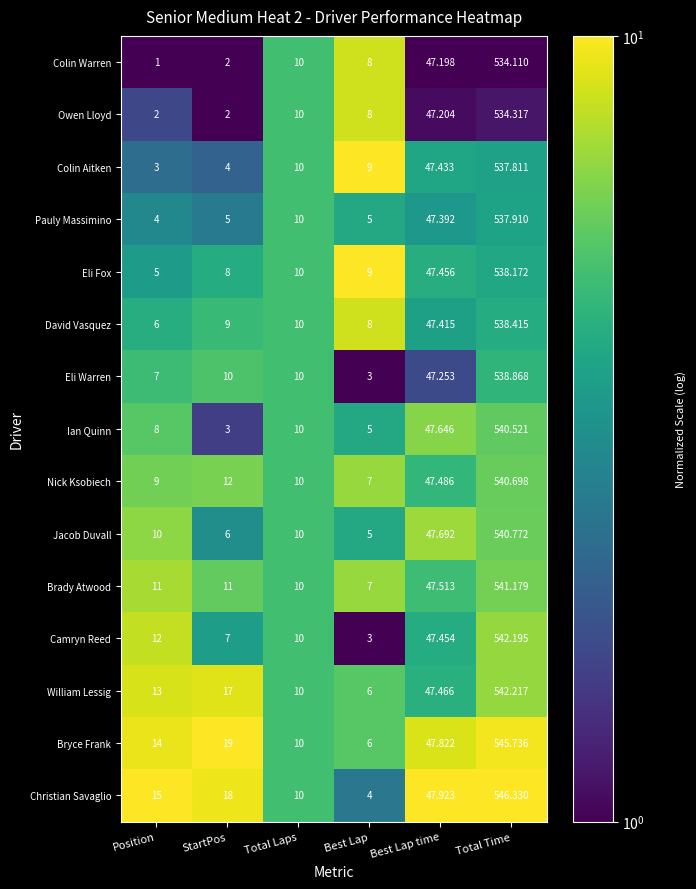

Between Position and Best Lap time, which series saw the biggest shift?

Colin Warren